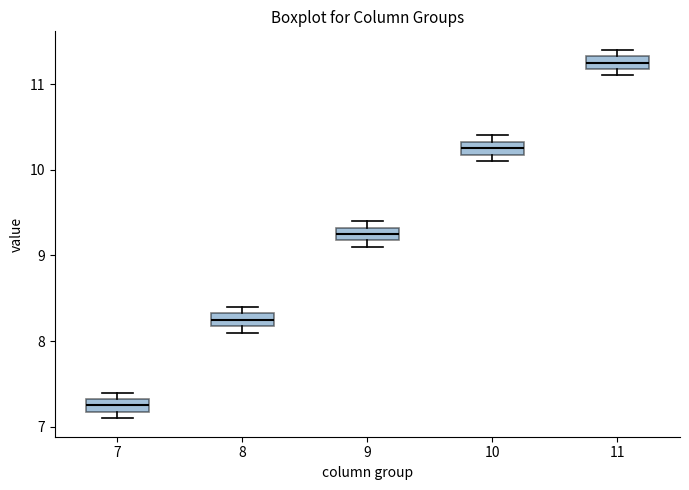

Which box has the highest median line?

11